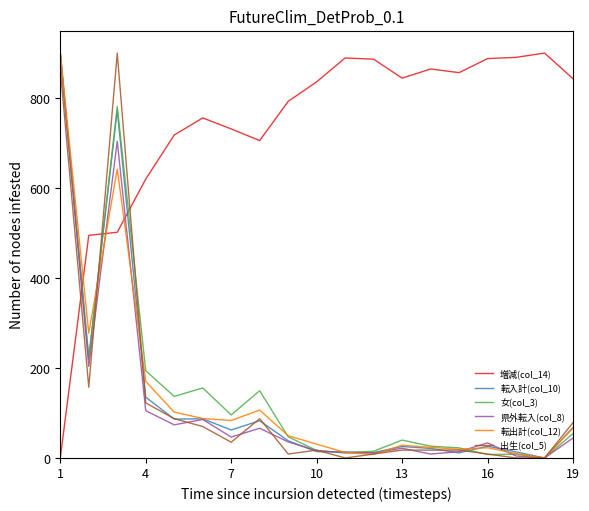

Which series has the largest total across all categories?

増減(col_14)